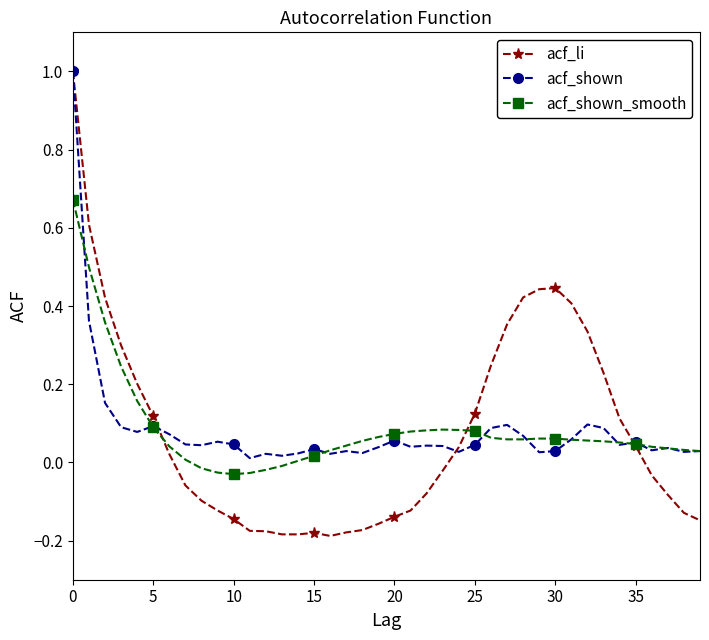

What is the greatest value displayed?

1.0